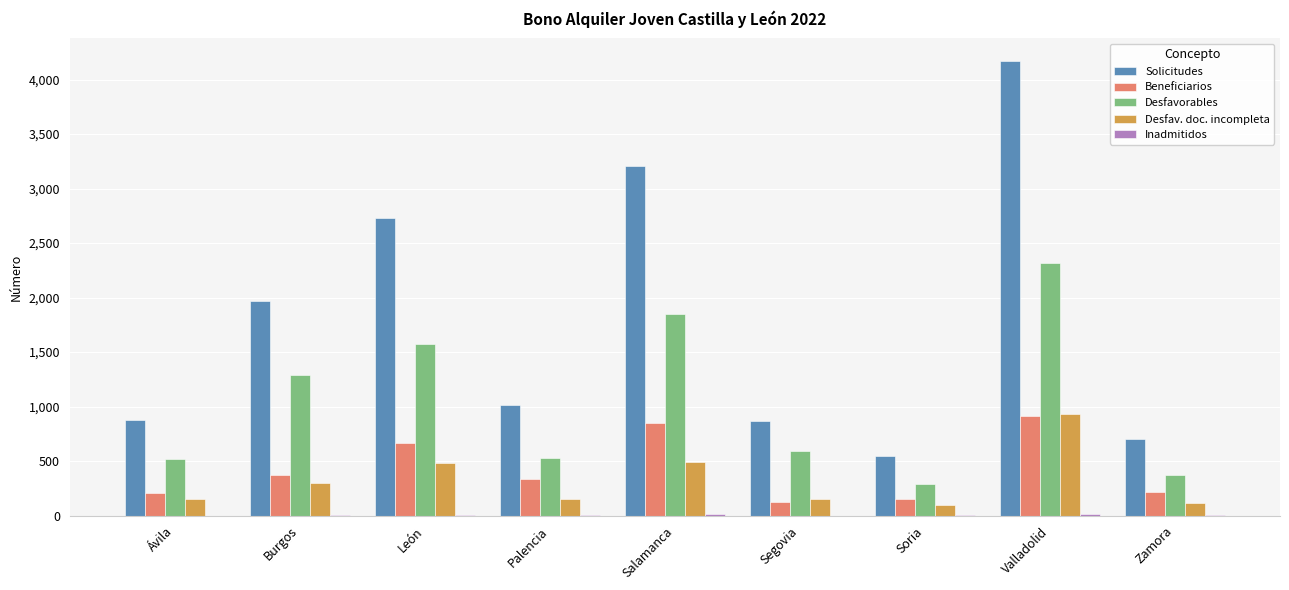

Which category has the highest value across all series?

Valladolid